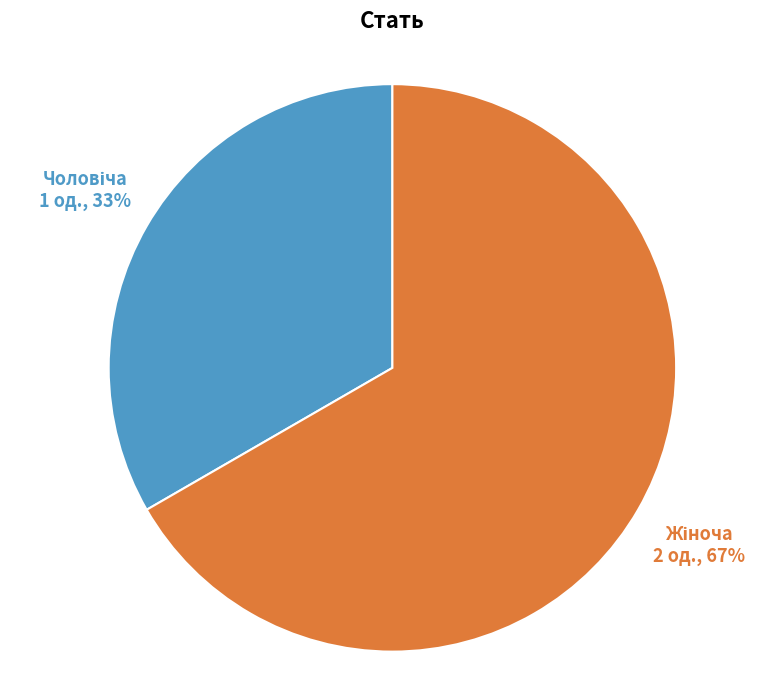

Is there any slice that represents more than half of the pie?

Yes